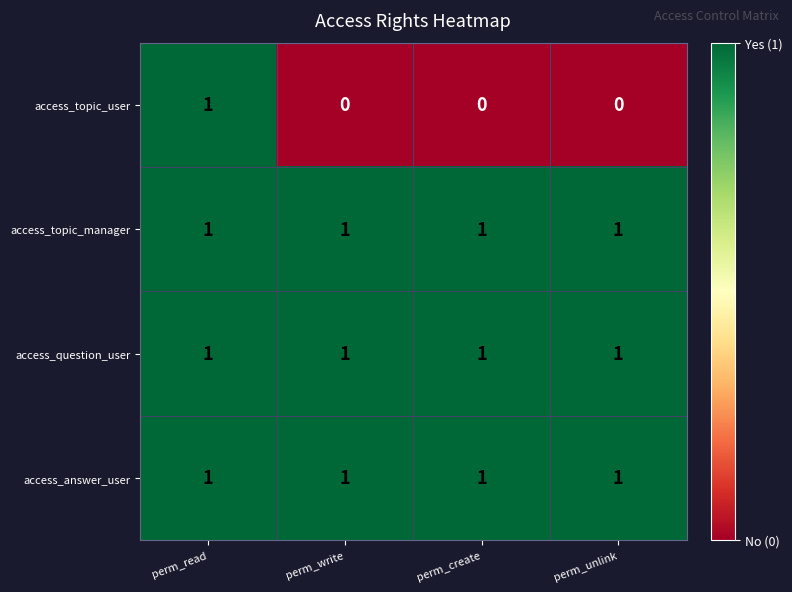

What is the maximum value shown in the chart?

1